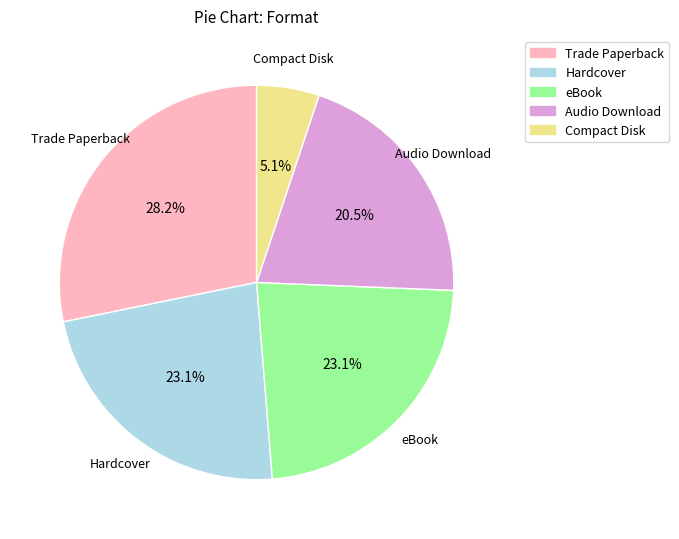

Does any single category account for the majority?

No